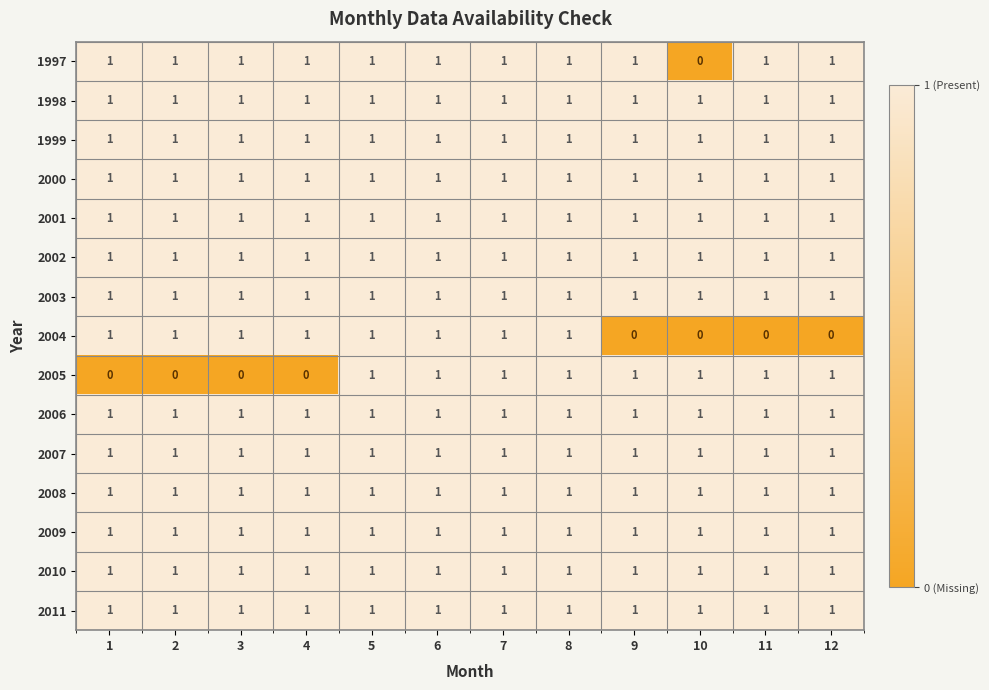

Between 8 and 12, which series saw the biggest shift?

2004